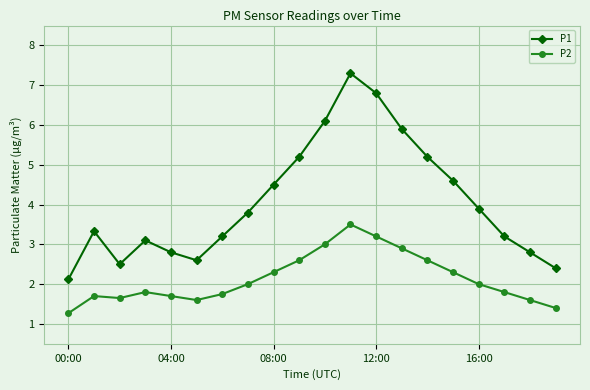

Which series has the widest spread of values?

P1